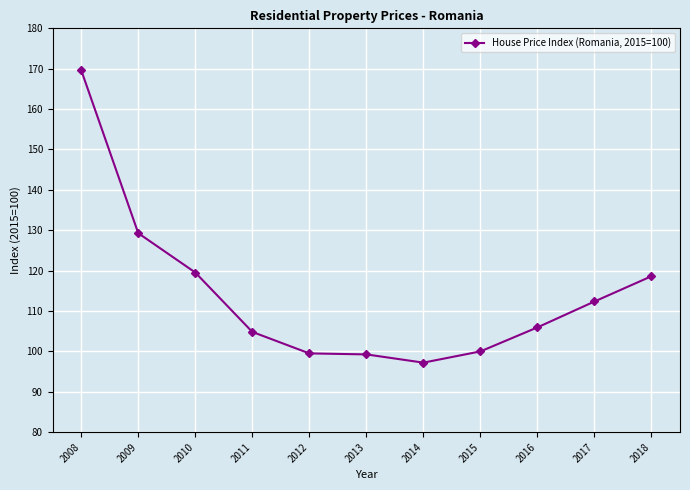

The chart shows a value of 106.0 at 2016. True or false?

True